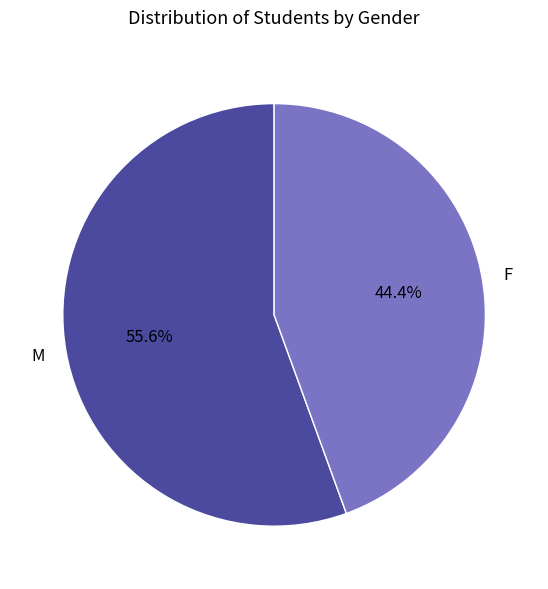

To the nearest percent, what is the average slice percentage?

50%